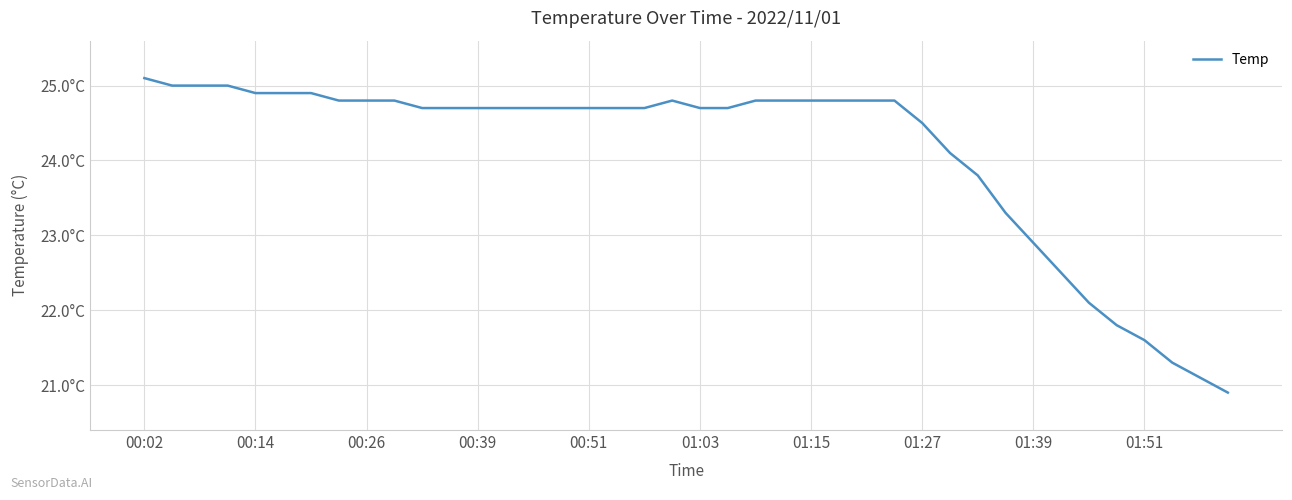

Is this an area chart (filled region under the line)?

No